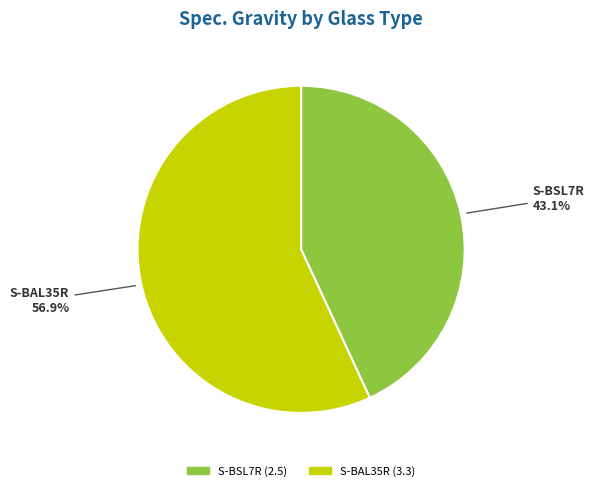

Count the number of slices in the pie.

2